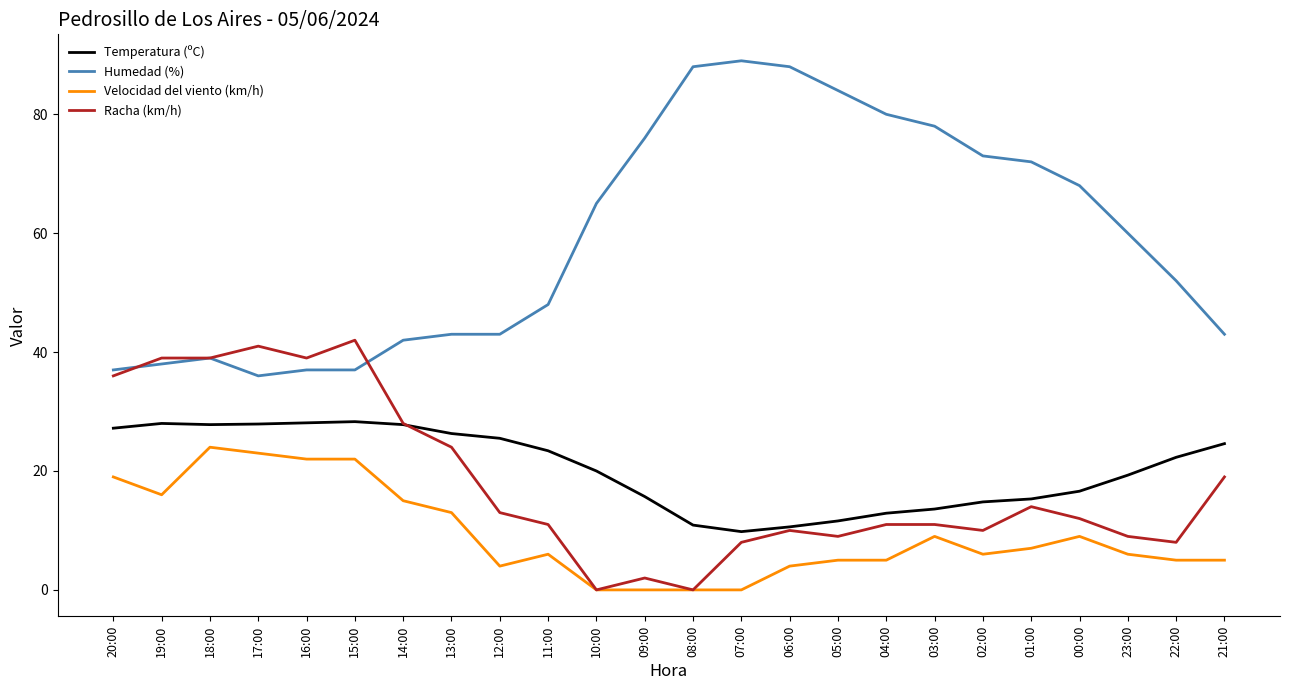

What is the sum of all Racha (km/h) values?

435.0